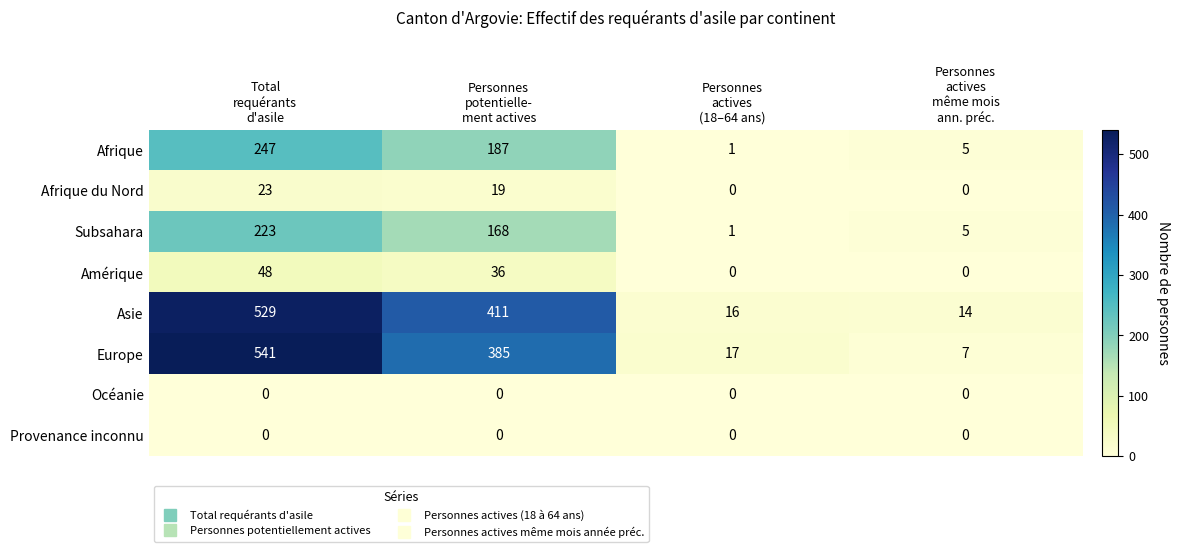

Which series has the largest range (max minus min)?

Europe